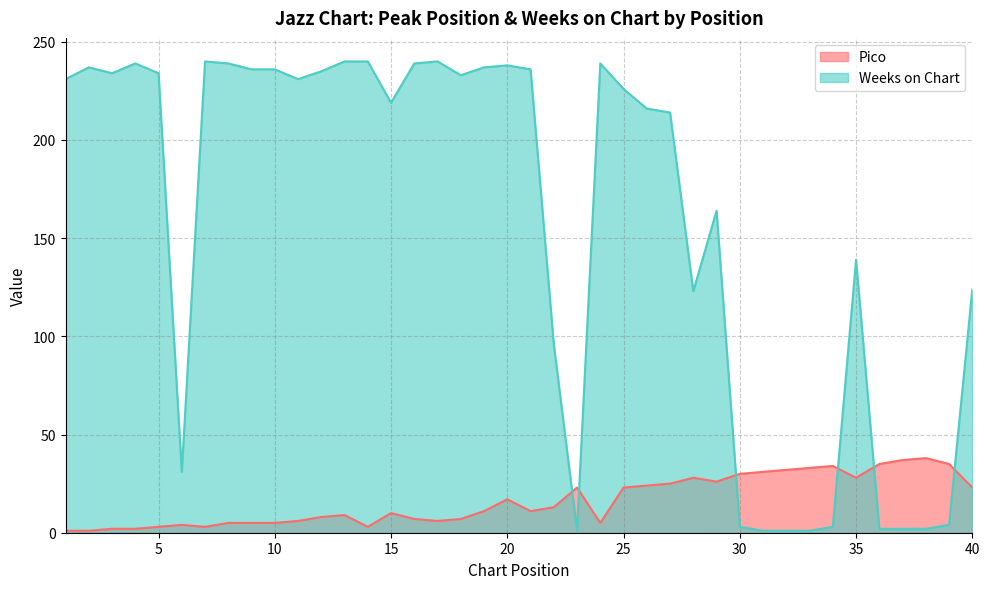

At which category does Pico reach its first local peak?

6